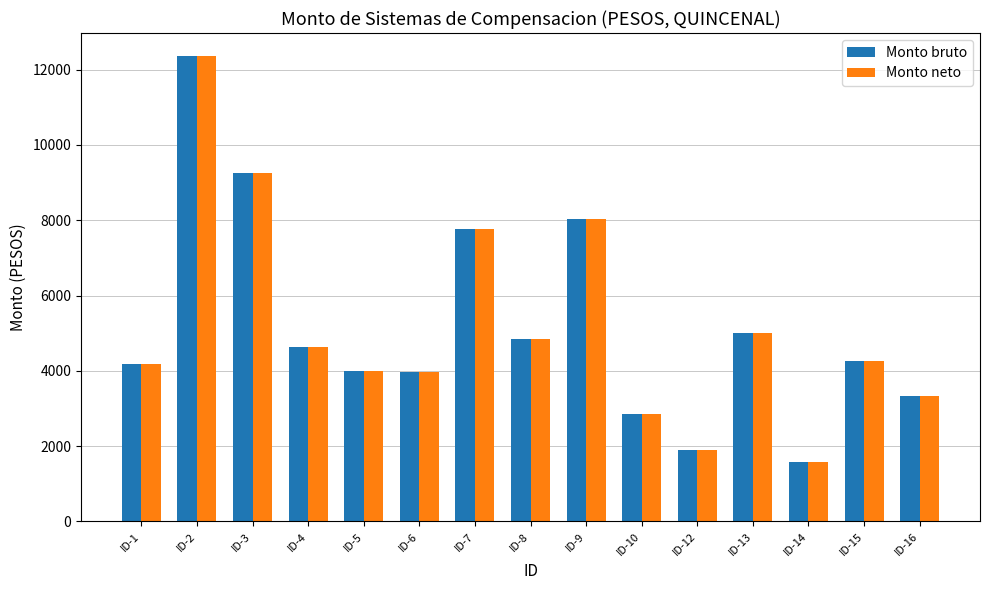

What is the value of the Monto bruto bar at the 6th from the left?

3983.2